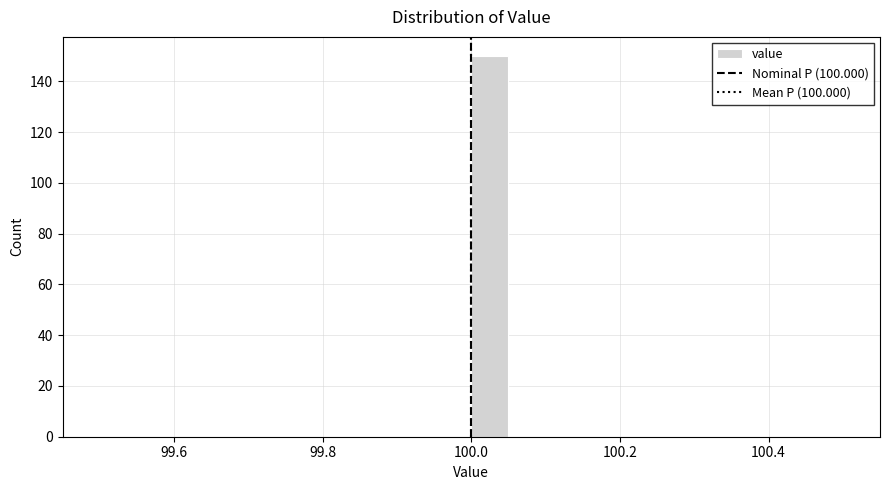

Around what value on the x-axis is the tallest bar? Give the approximate position of its centre, as read against the axis.

100.02